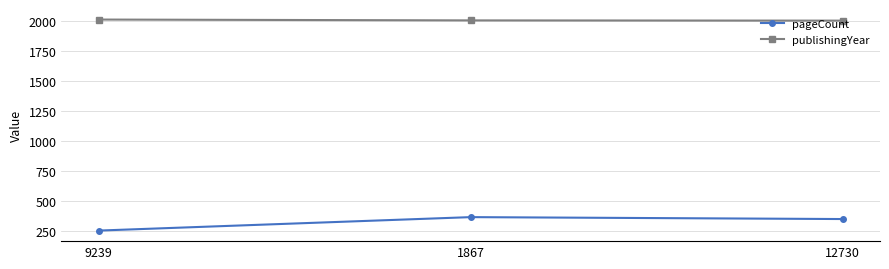

How many lines are shown in the chart?

2